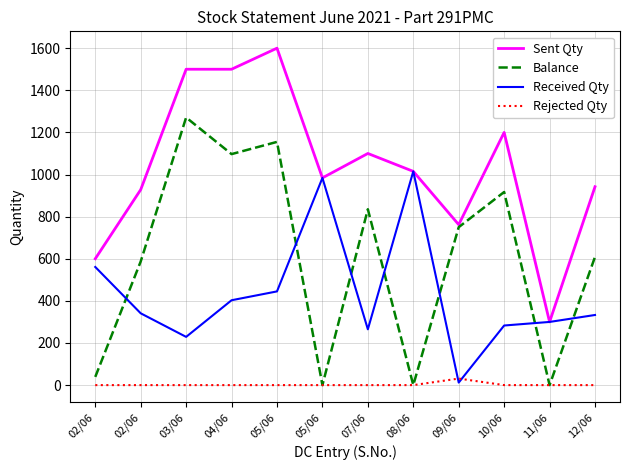

What are all the series names shown in the legend?

Sent Qty, Balance, Received Qty, Rejected Qty